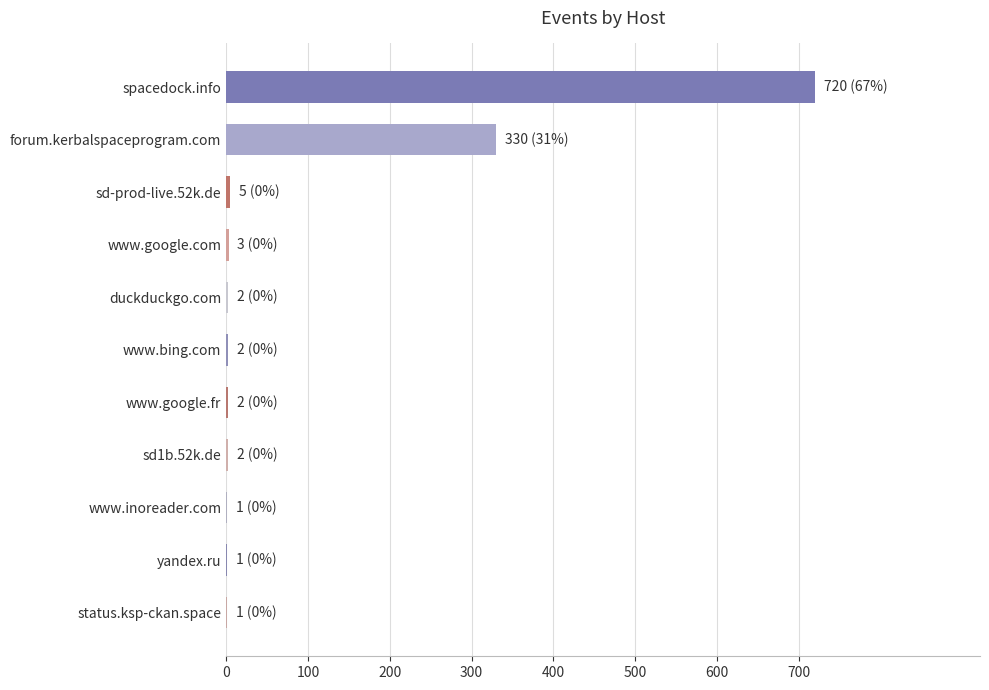

True or false: the data shows 330 at forum.kerbalspaceprogram.com.

True